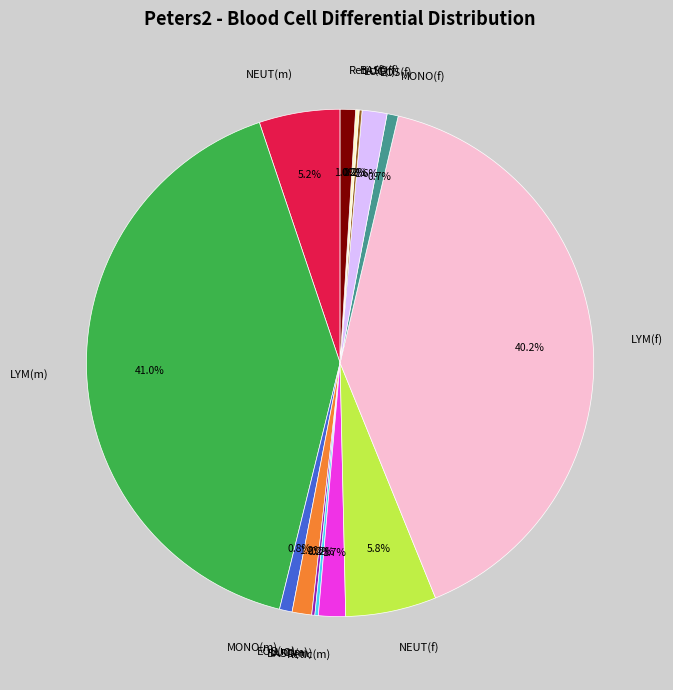

Combined, what portion of the pie is LYM(m) and NEUT(f)?

46.8%